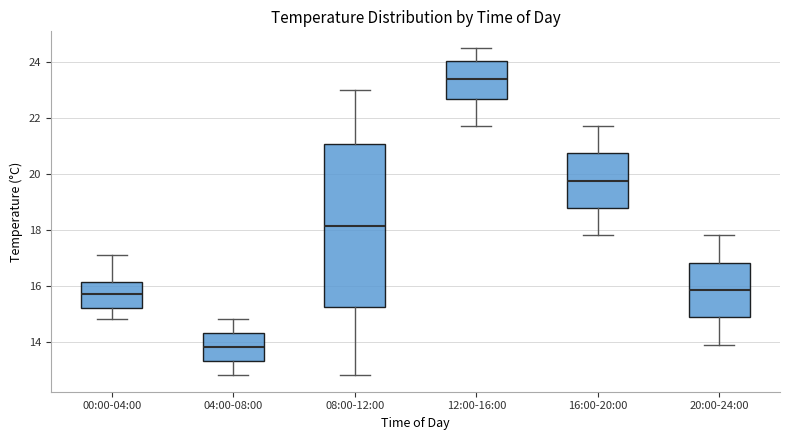

Reading left to right, transcribe this box plot: for each box, give where its median line is, the range the box spans, and where its two whiskers end, as read against the y-axis. The values are not printed on the chart, so give them approximately, as read against the axis.

00:00-04:00: median 15.8, box 15.2 to 16.2, whiskers 14.8 to 17.2
04:00-08:00: median 13.8, box 13.4 to 14.4, whiskers 12.8 to 14.8
08:00-12:00: median 18.2, box 15.2 to 21.0, whiskers 12.8 to 23.0
12:00-16:00: median 23.4, box 22.6 to 24.0, whiskers 21.8 to 24.6
16:00-20:00: median 19.8, box 18.8 to 20.8, whiskers 17.8 to 21.8
20:00-24:00: median 15.8, box 14.8 to 16.8, whiskers 14.0 to 17.8